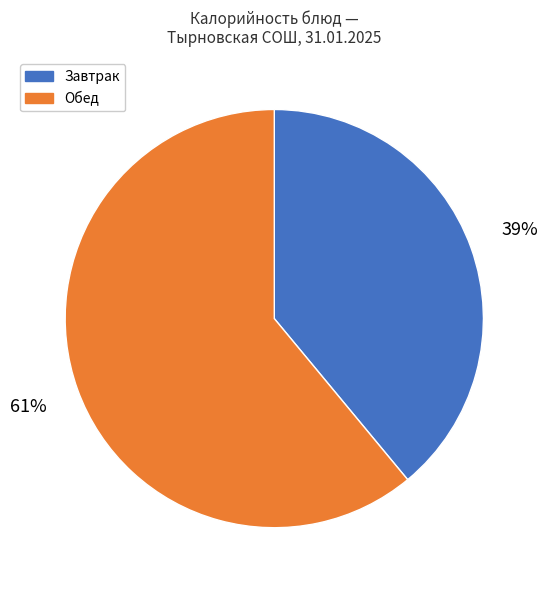

To the nearest percent, what portion does Обед represent?

61%